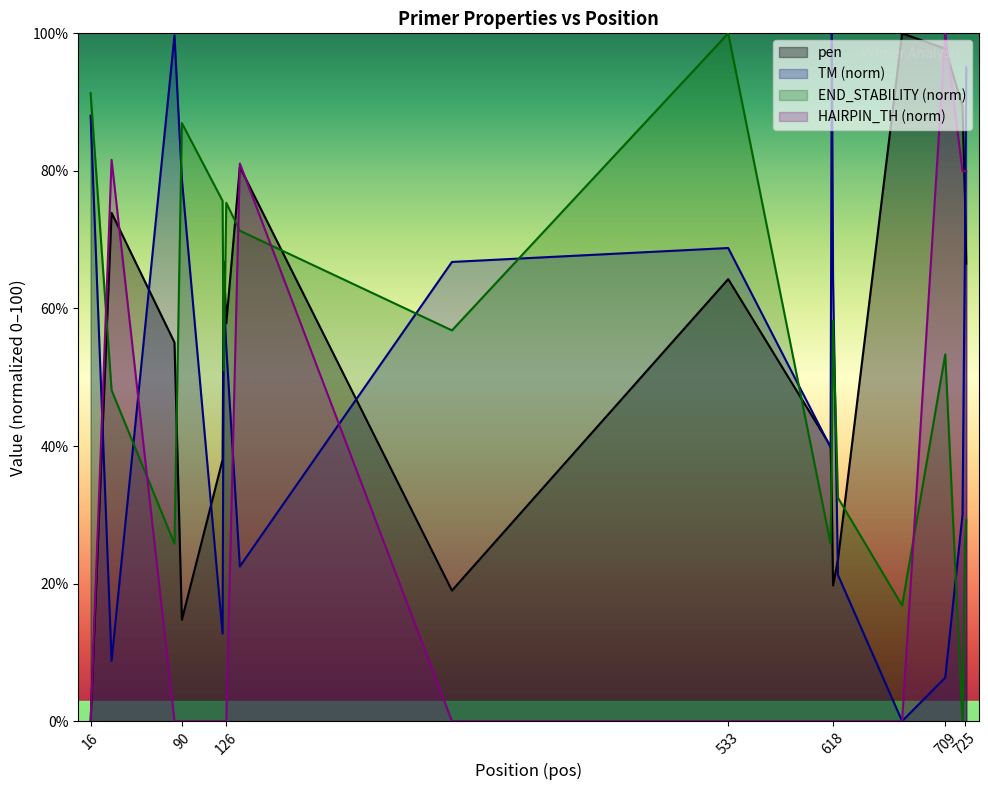

How many data points in pen are less than 64?

10